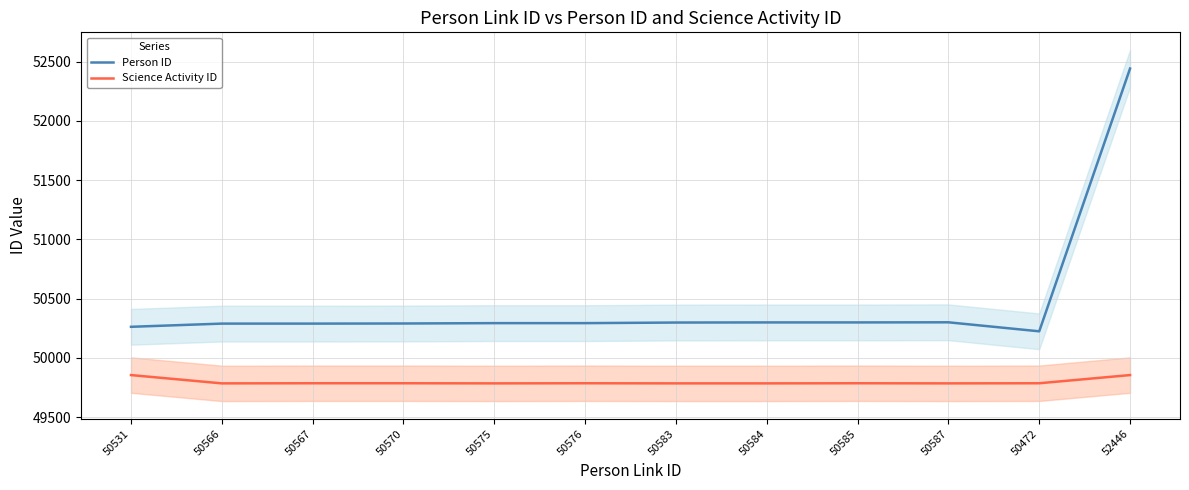

What is the difference between the maximum and minimum values in the Person ID series?

2216